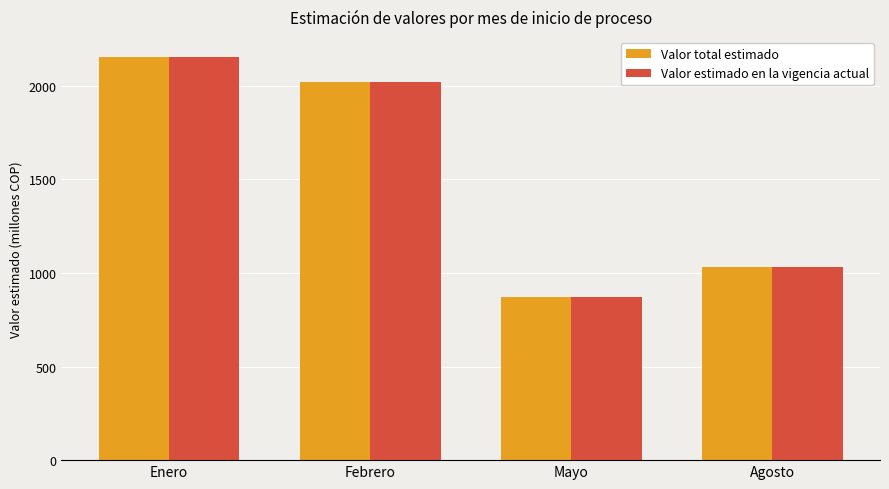

What is the difference between the Valor total estimado values at Enero and Mayo?

1283.7